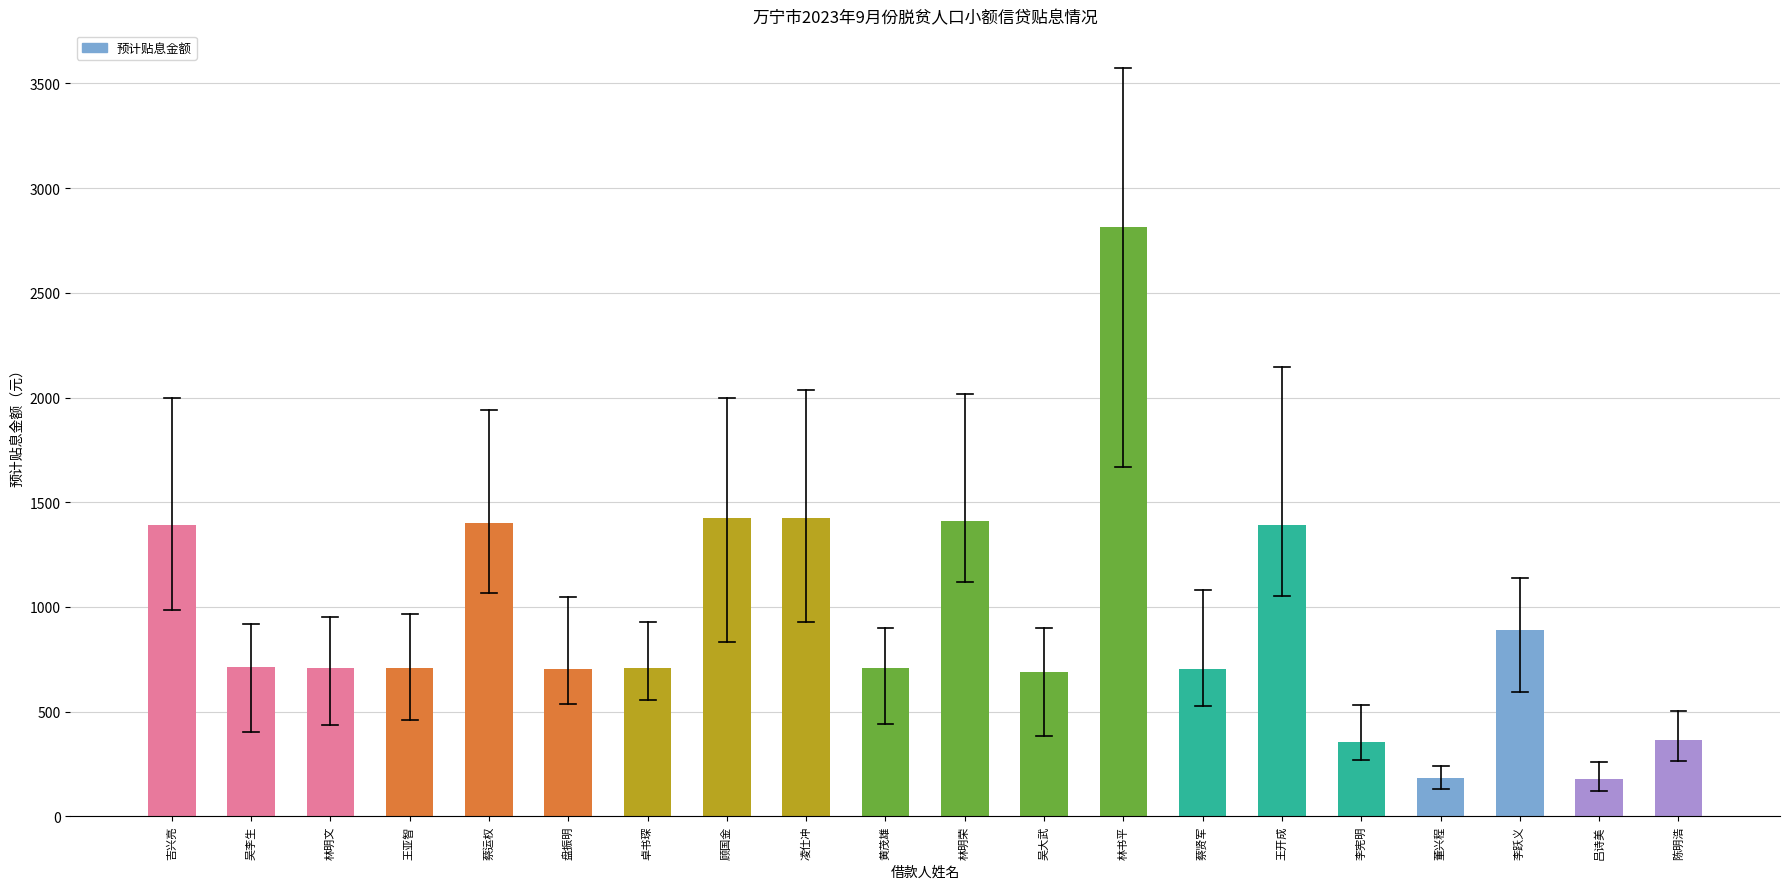

What value does the data have at 吴大武?

690.7